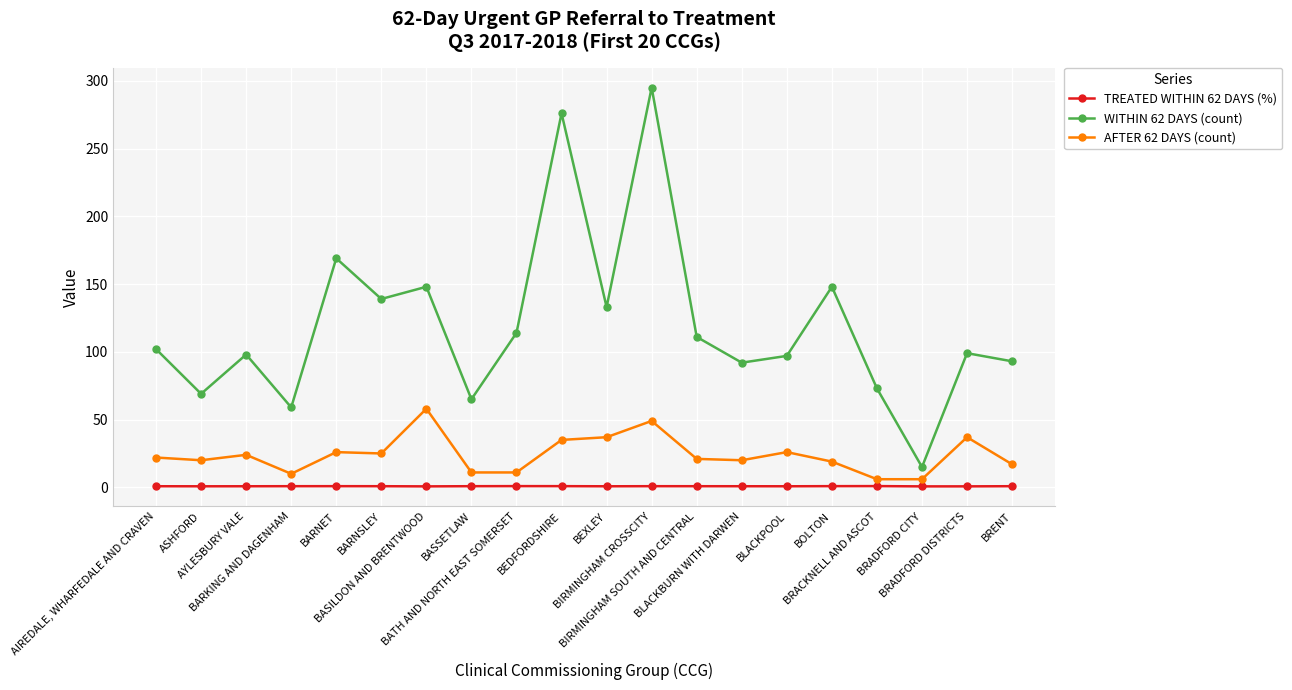

Which series has the largest range (max minus min)?

WITHIN 62 DAYS (count)